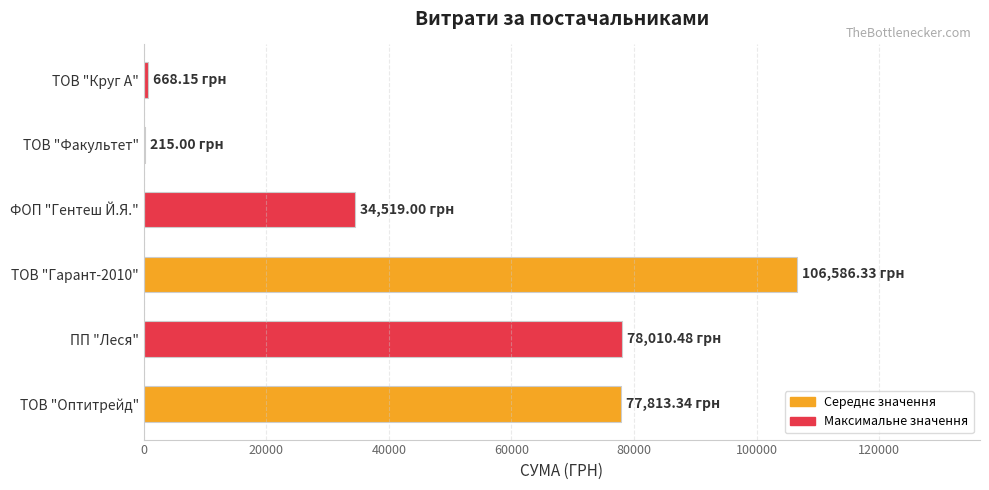

How many distinct data groups are displayed?

1